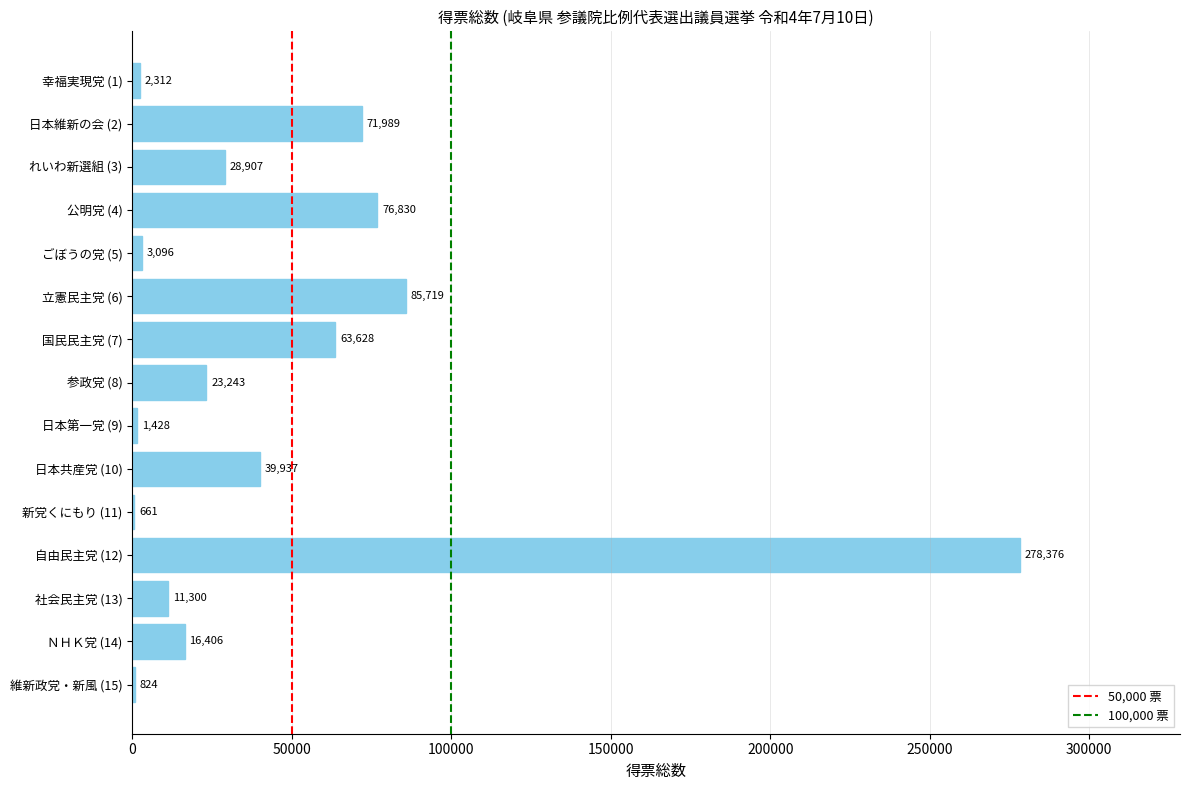

Is it true that the value at 新党くにもり (11) is 661.0?

True